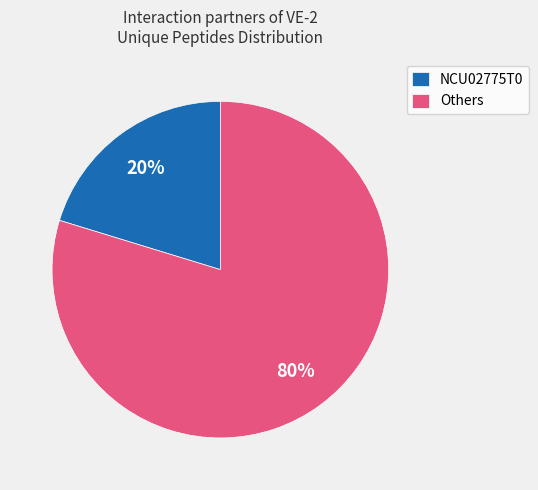

Does any single category account for the majority?

Yes